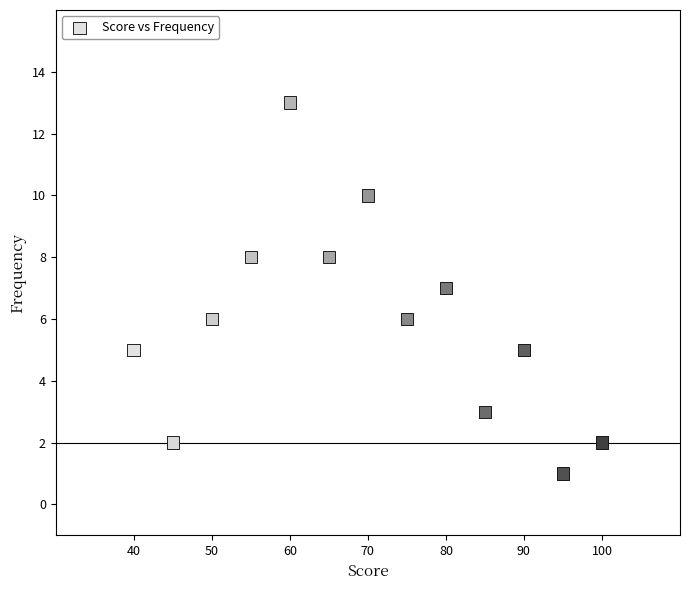

List the coordinates of all points as (X, Y) pairs, reading left to right.

(40, 5)  (45, 2)  (50, 6)  (55, 8)  (60, 13)  (65, 8)  (70, 10)  (75, 6)  (80, 7)  (85, 3)  (90, 5)  (95, 1)  (100, 2)